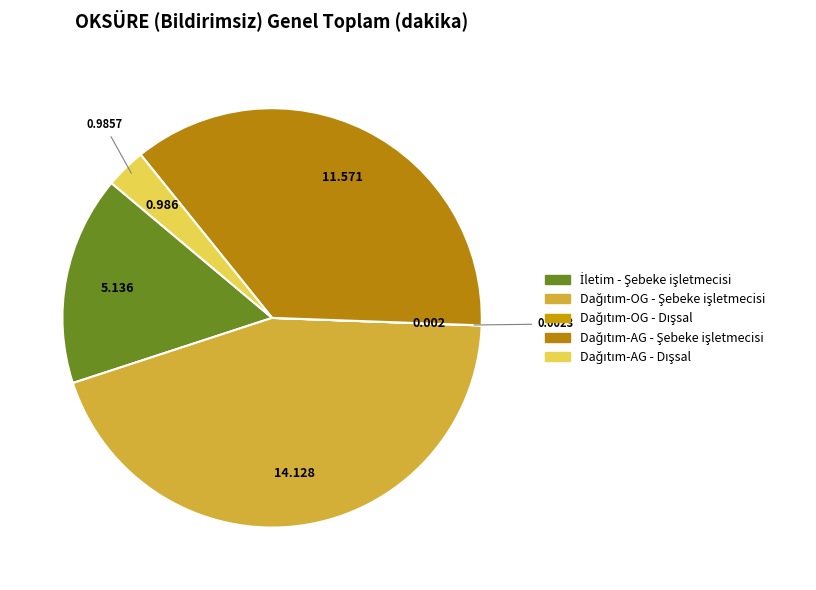

Does any single category account for the majority?

No